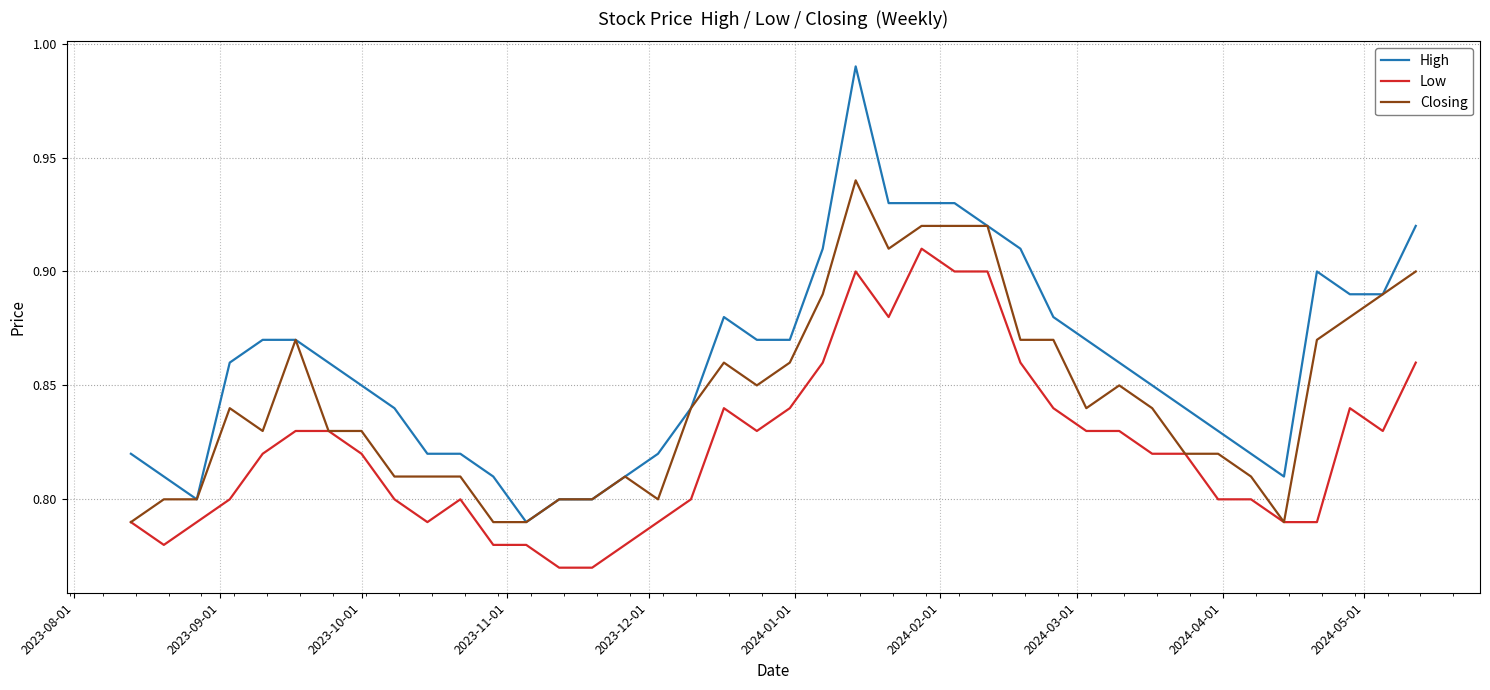

Which series has the widest spread of values?

High